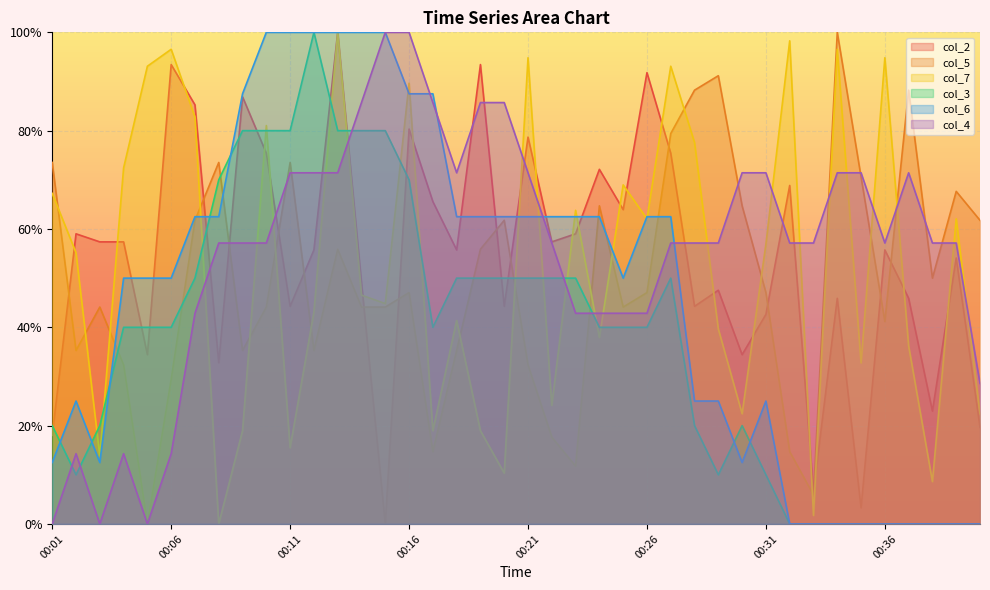

Which series has the widest spread of values?

col_2